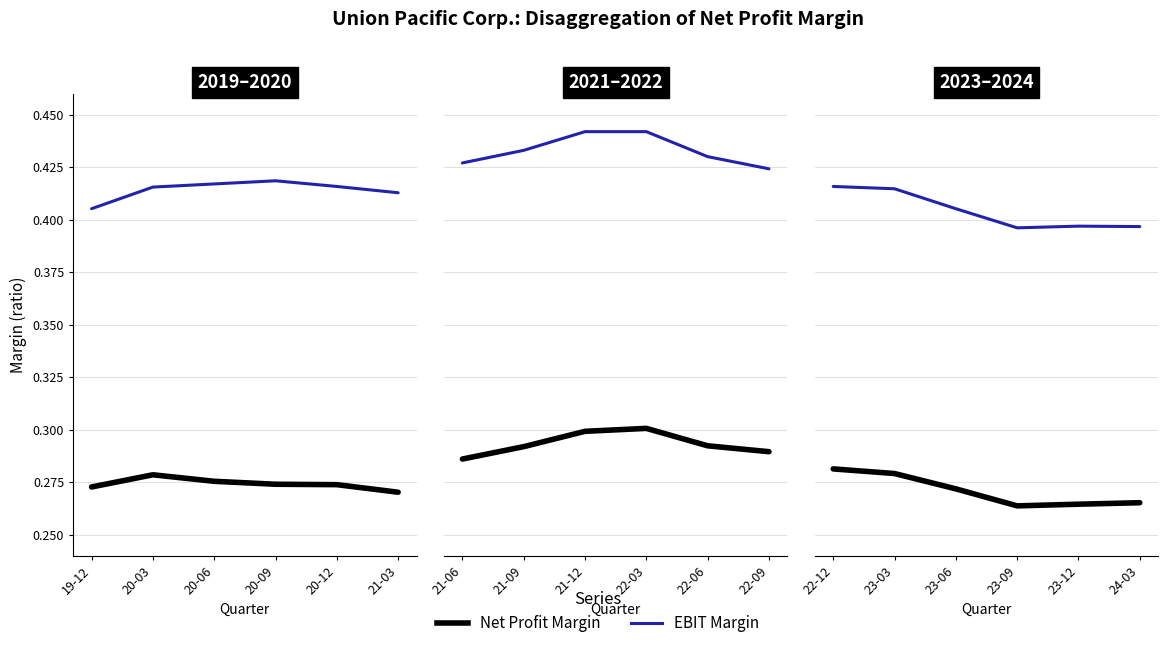

Which series has the largest total across all categories?

EBIT Margin